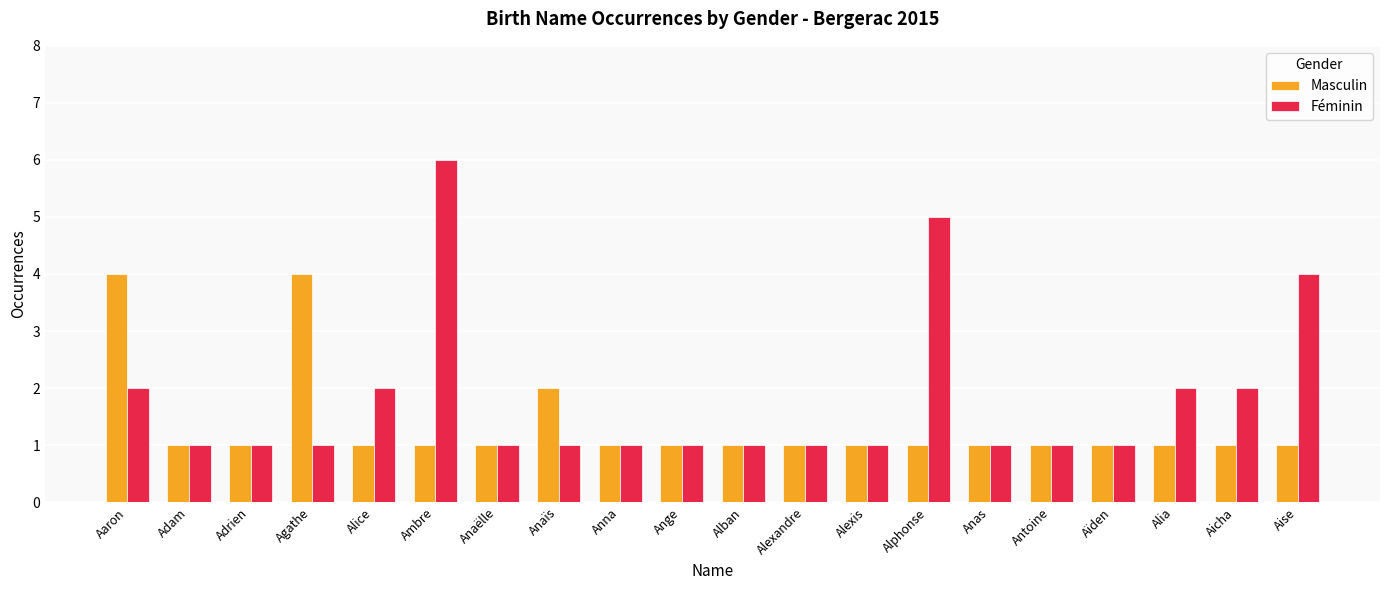

At which label is Masculin closest to 2?

Anaïs